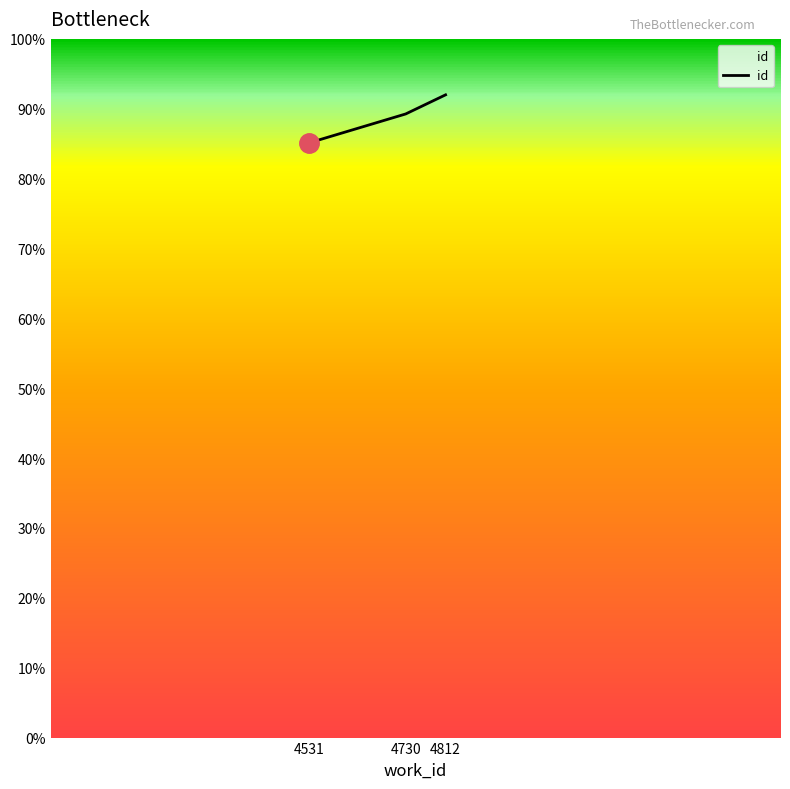

Is it true that the value at 4531 is 146.8?

False